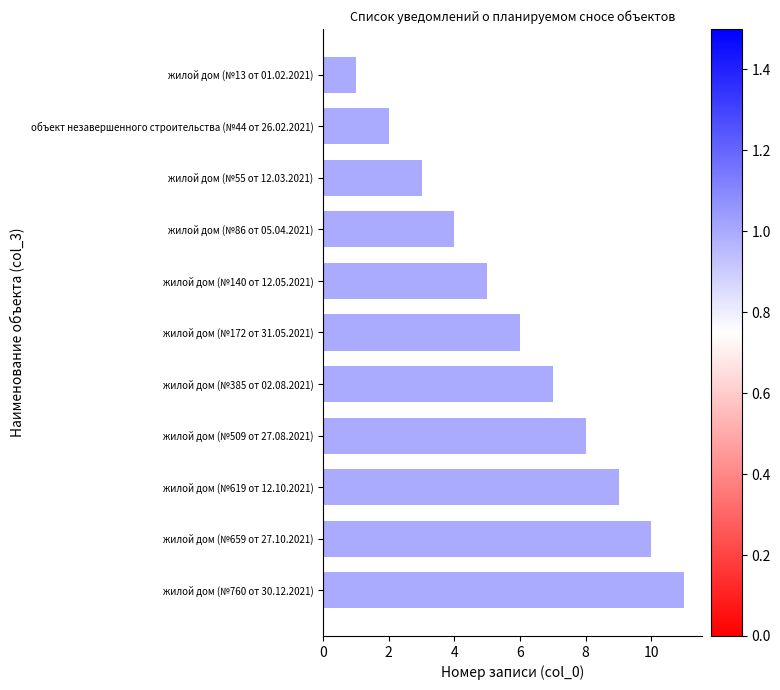

How many bars are there in total?

11